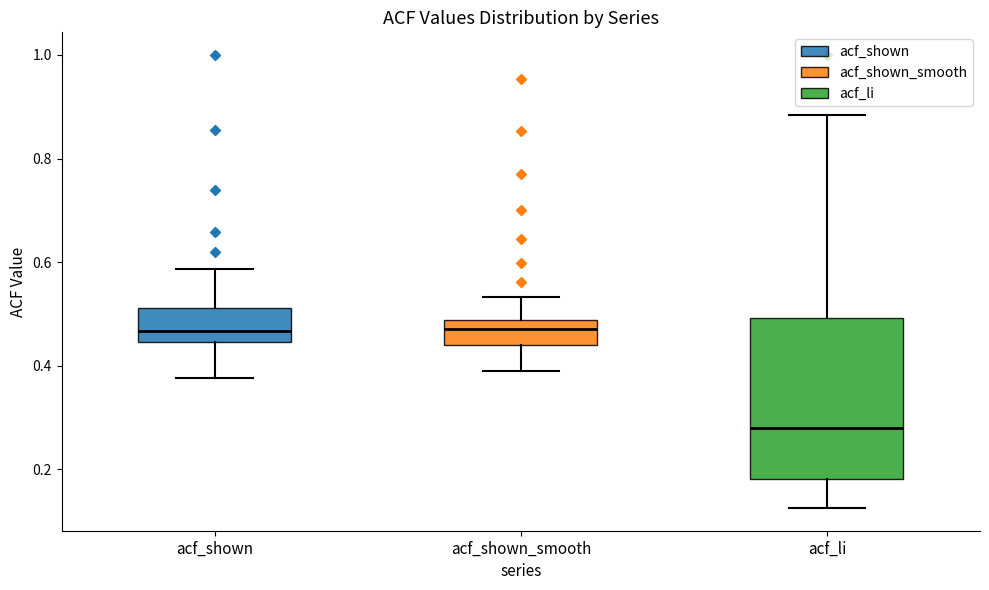

Which box is the tallest, from its lower edge to its upper edge?

acf_li